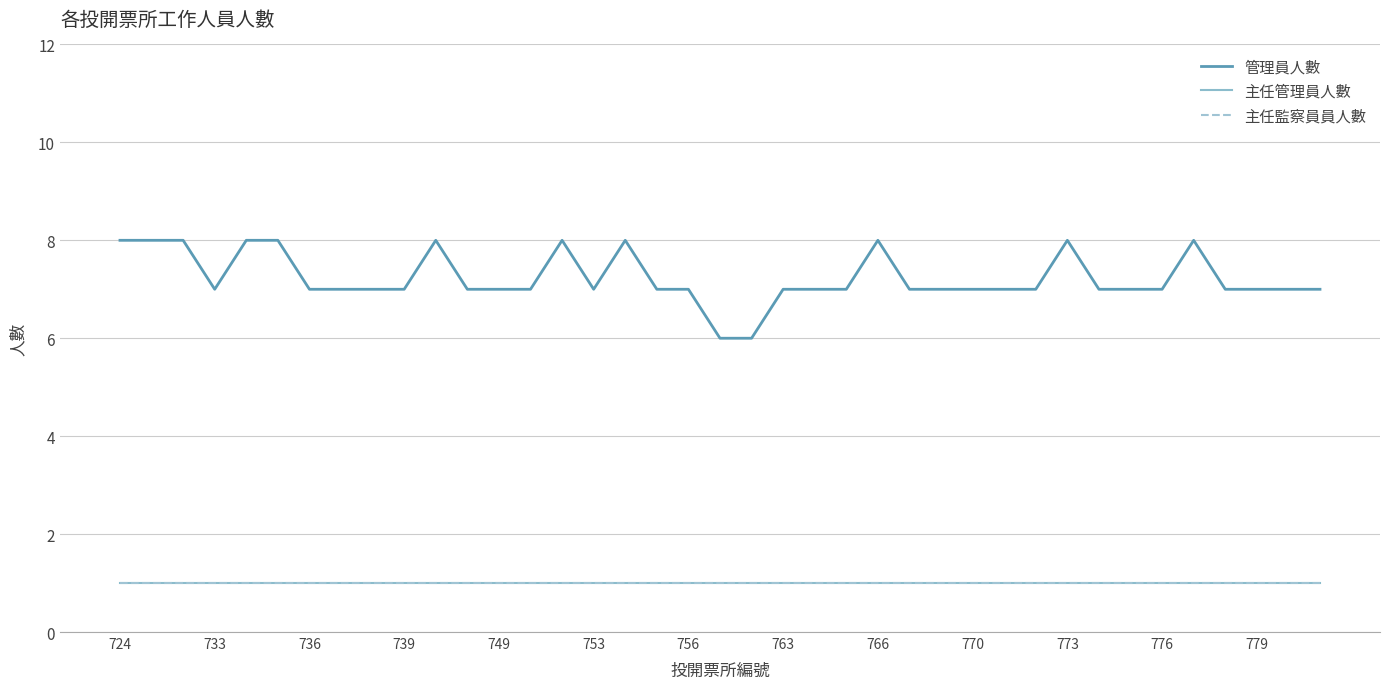

True or false: 管理員人數 and 主任管理員人數 intersect in this chart.

False